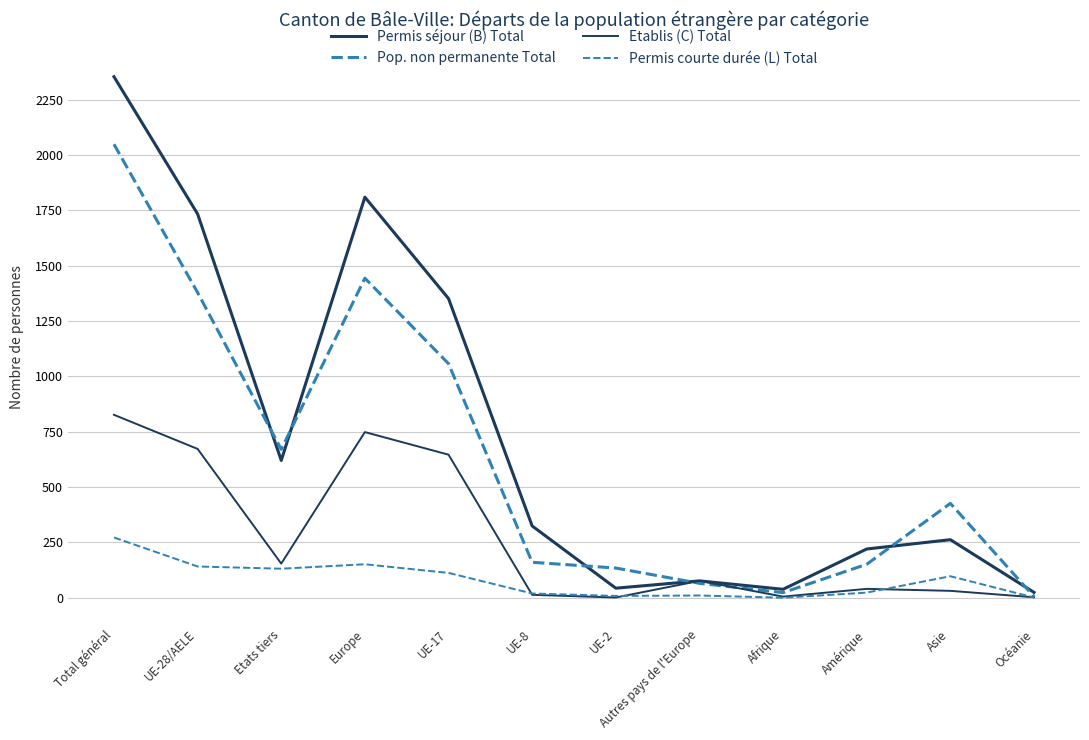

Does the chart display data point markers on the line(s)?

No